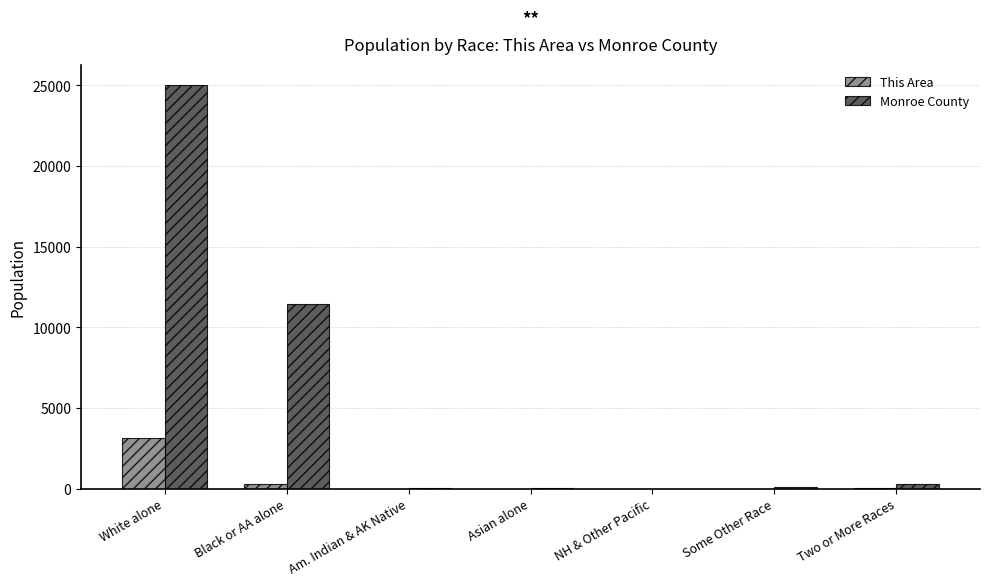

How many groups of bars are there?

7